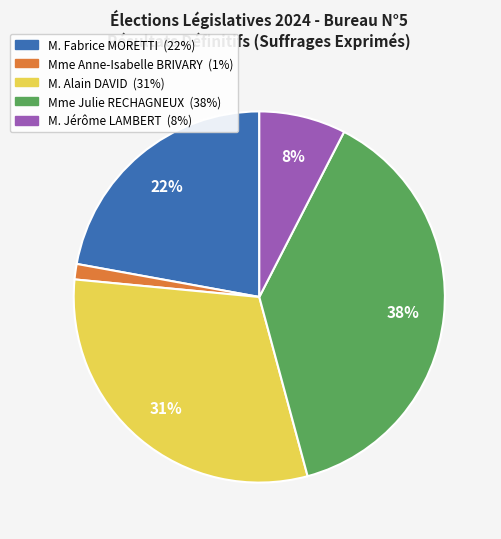

The M. Fabrice MORETTI slice represents 22% of the pie. True or false?

True